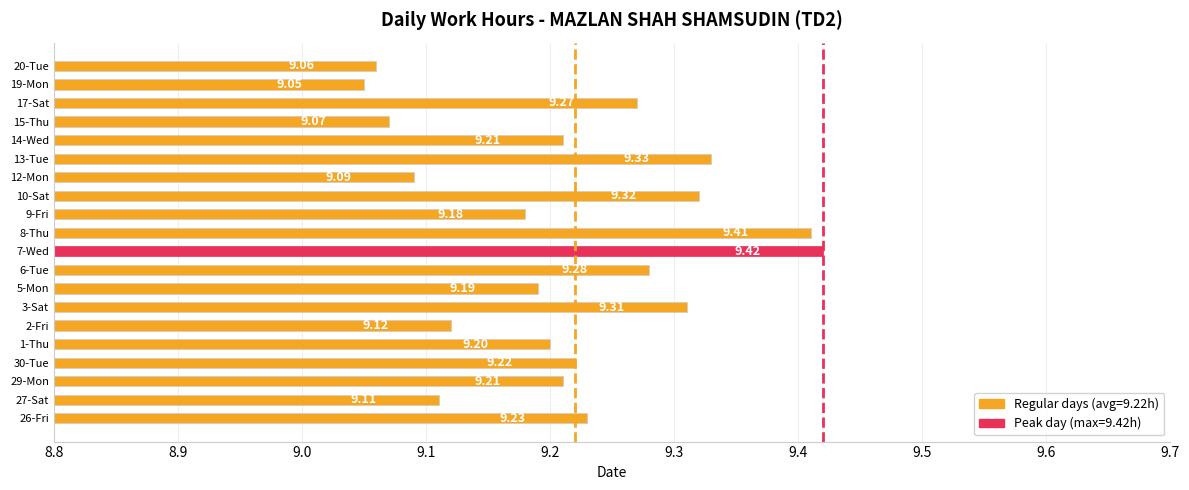

What is the sum of the values at 29-Mon and 15-Thu?

18.3